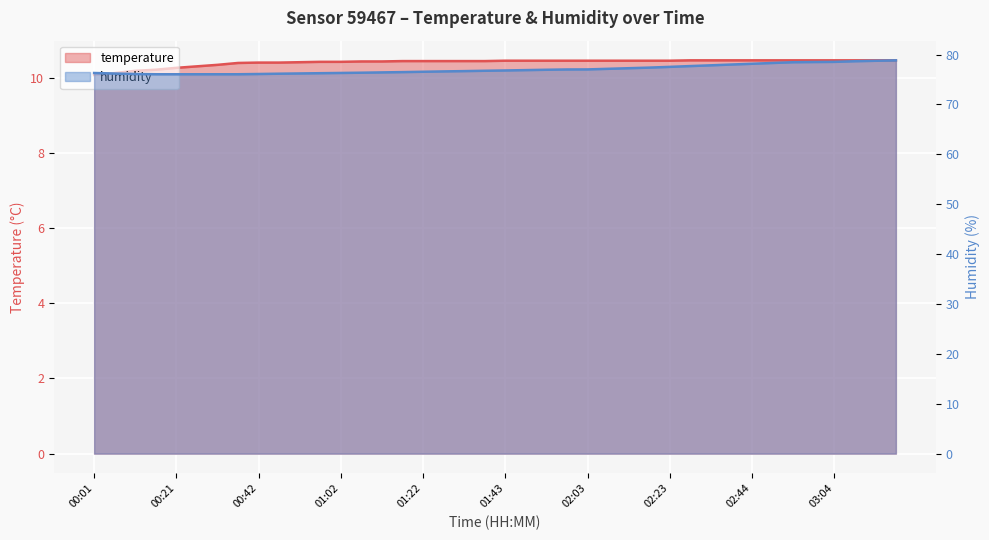

Reading left to right, what are all the values shown in this chart?

temperature: 00:01=10.1	00:06=10.1	00:11=10.2	00:16=10.2	00:21=10.3	00:26=10.3	00:32=10.3	00:37=10.4	00:42=10.4	00:47=10.4	00:52=10.4	00:57=10.4	01:02=10.4	01:07=10.4	01:12=10.4	01:17=10.4	01:22=10.4	01:27=10.4	01:33=10.4	01:38=10.4	01:43=10.5	01:48=10.5	01:53=10.5	01:58=10.5	02:03=10.5	02:08=10.5	02:13=10.5	02:18=10.5	02:23=10.5	02:28=10.5	02:34=10.5	02:39=10.5	02:44=10.5	02:49=10.5	02:54=10.5	02:59=10.5	03:04=10.5	03:09=10.5	03:14=10.5	03:19=10.5
humidity: 00:01=76.3	00:06=76.2	00:11=76.1	00:16=76.0	00:21=76.0	00:26=76.0	00:32=76.0	00:37=76.0	00:42=76.1	00:47=76.2	00:52=76.2	00:57=76.3	01:02=76.3	01:07=76.4	01:12=76.4	01:17=76.5	01:22=76.5	01:27=76.6	01:33=76.7	01:38=76.8	01:43=76.8	01:48=76.9	01:53=77.0	01:58=77.0	02:03=77.0	02:08=77.1	02:13=77.3	02:18=77.4	02:23=77.5	02:28=77.7	02:34=77.8	02:39=78.0	02:44=78.2	02:49=78.3	02:54=78.5	02:59=78.5	03:04=78.5	03:09=78.7	03:14=78.8	03:19=78.8